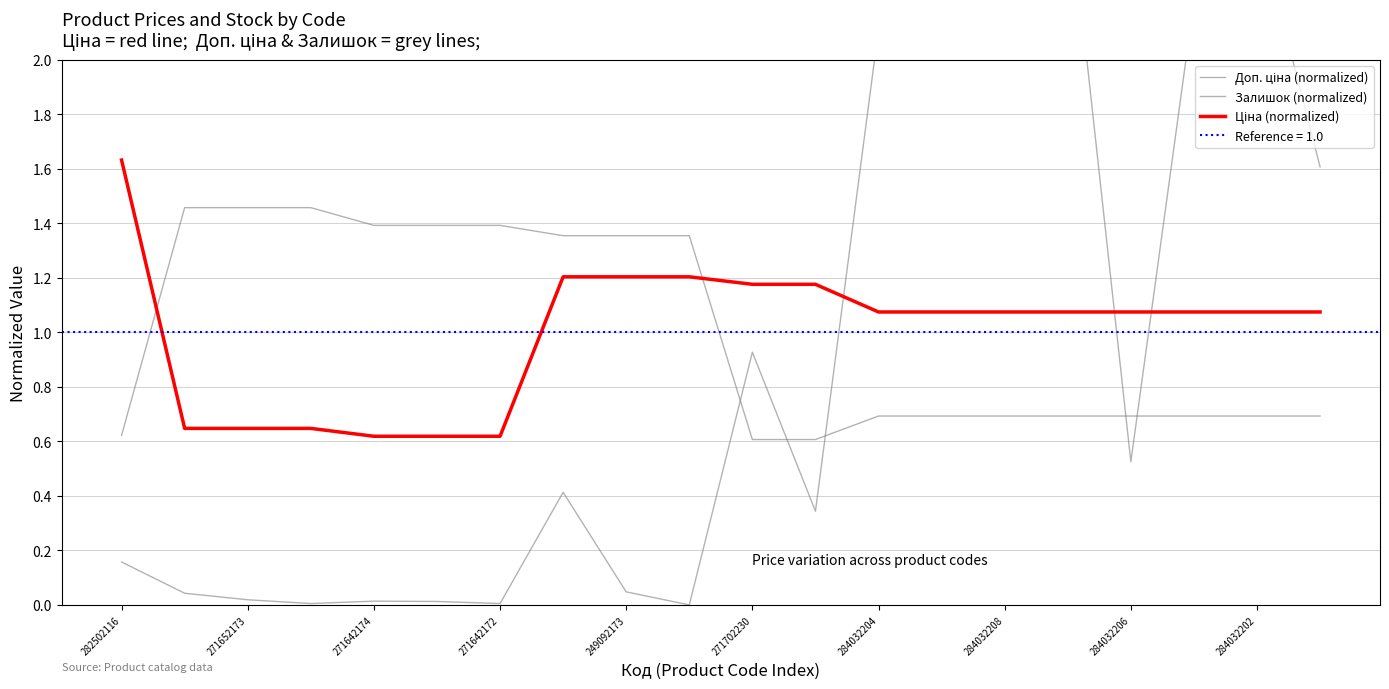

Rank the series by their maximum value, from highest to lowest.

Залишок (normalized), Ціна (normalized), Доп. ціна (normalized)